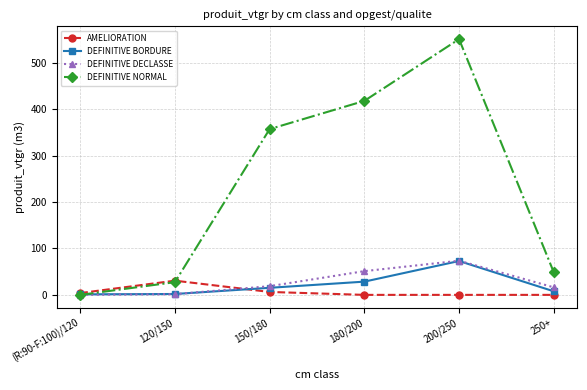

At which label does DEFINITIVE NORMAL first exceed 357?

150/180